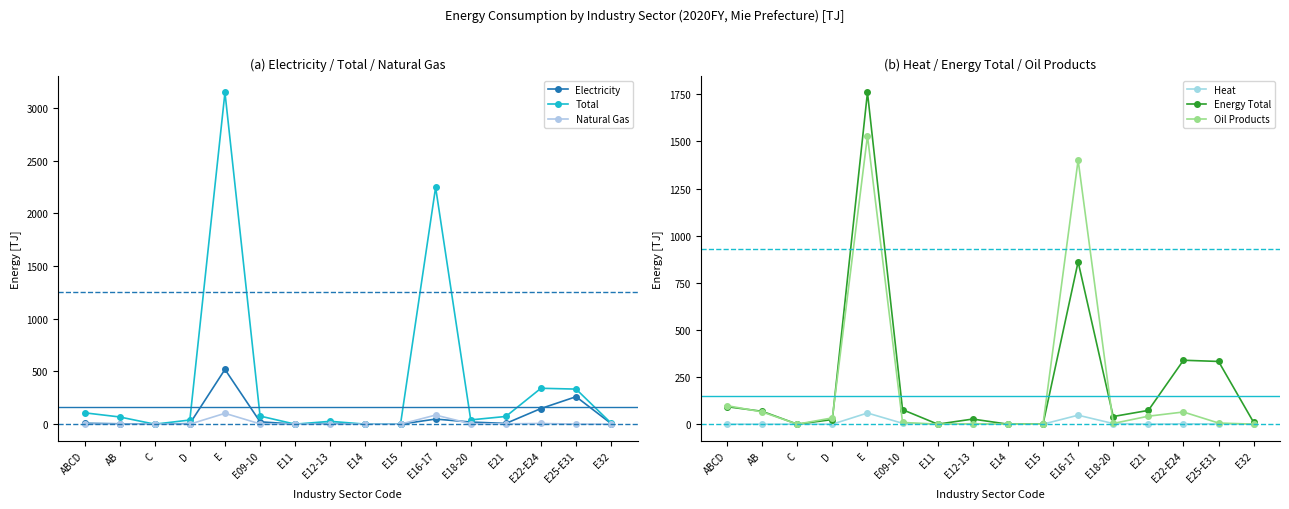

What position from the right is E15?

7